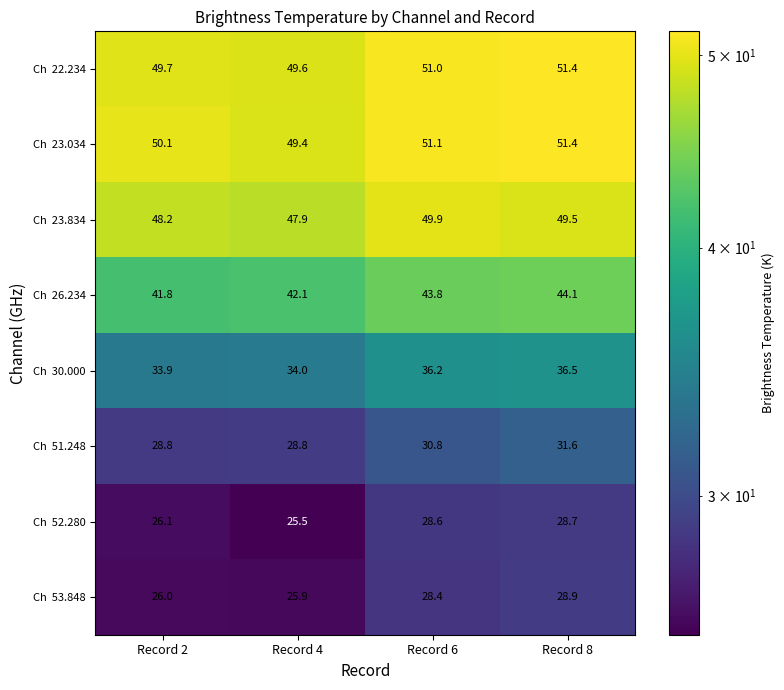

Which category has the highest value across all series?

Record 8